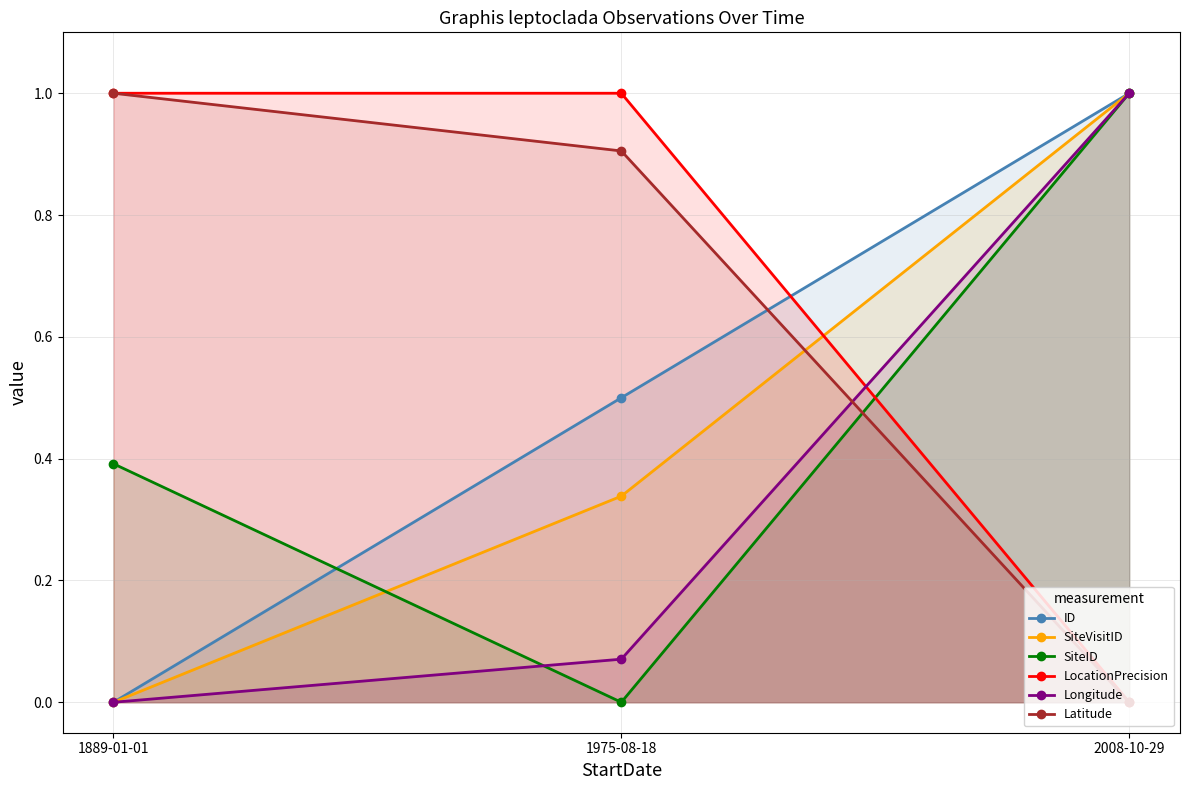

Rank the series at 1975-08-18 from lowest to highest value.

SiteID, Longitude, SiteVisitID, ID, Latitude, LocationPrecision